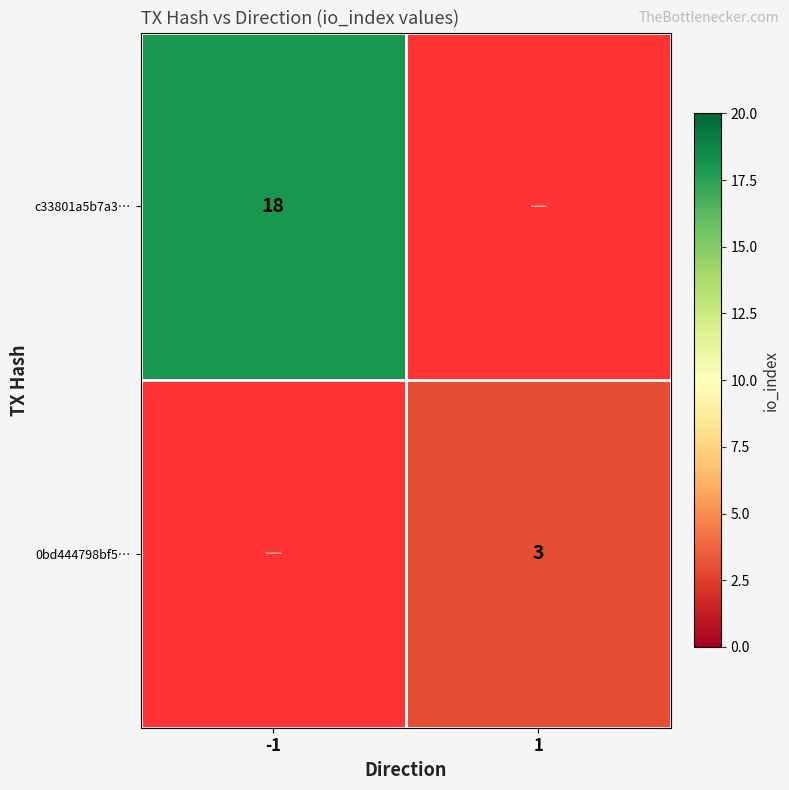

At how many categories does at least one series exceed 6?

1